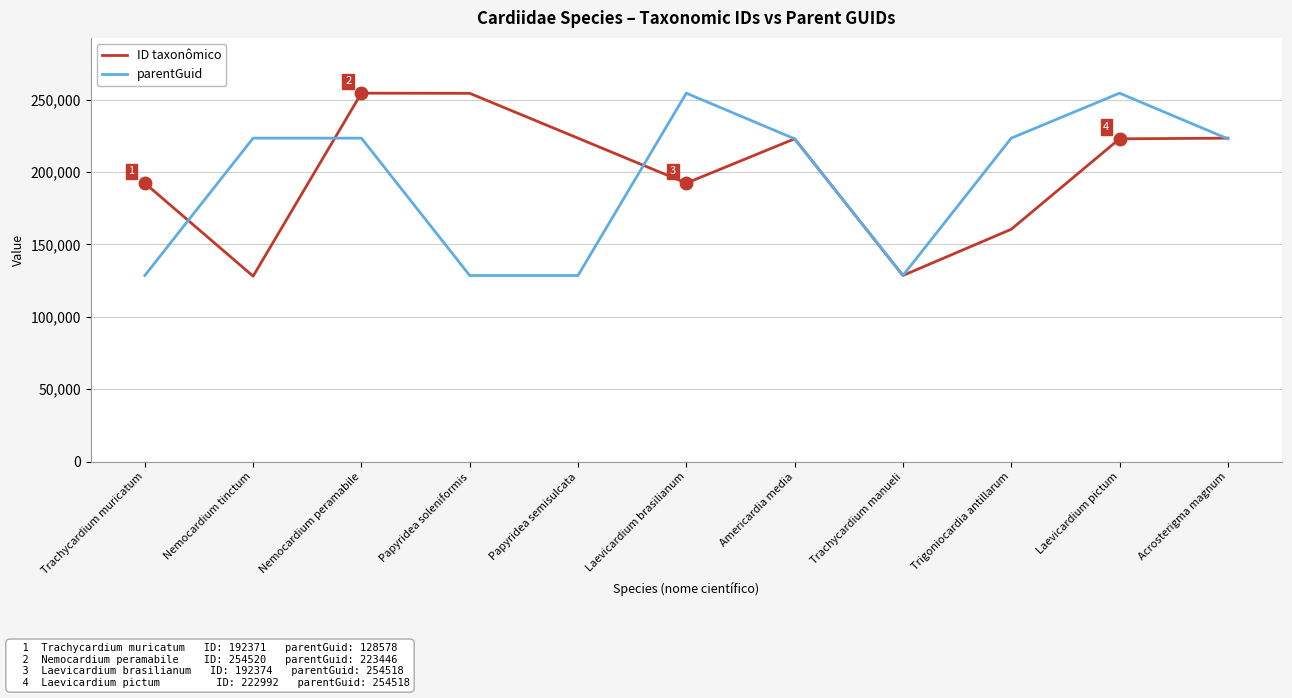

At how many categories does at least one series exceed 247745?

4